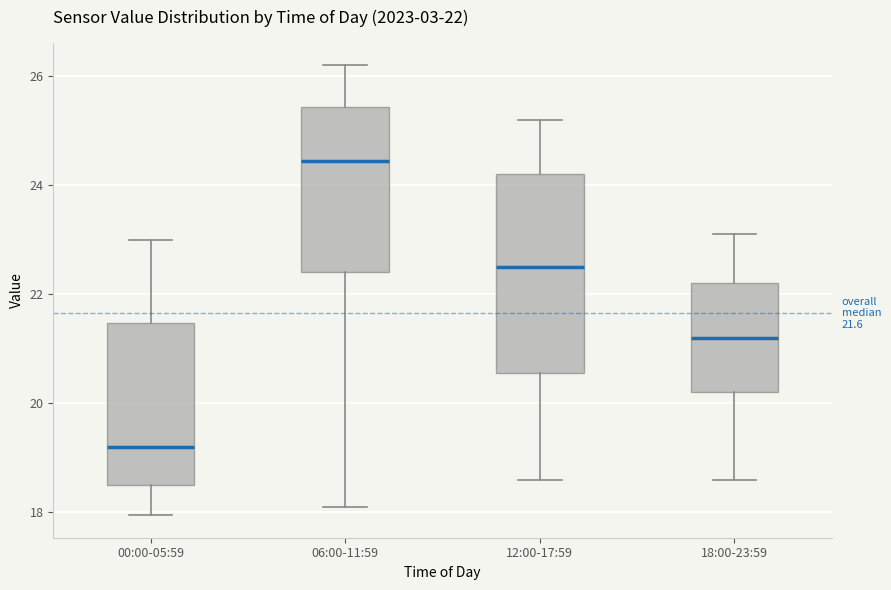

Which box's median line is the highest?

06:00-11:59